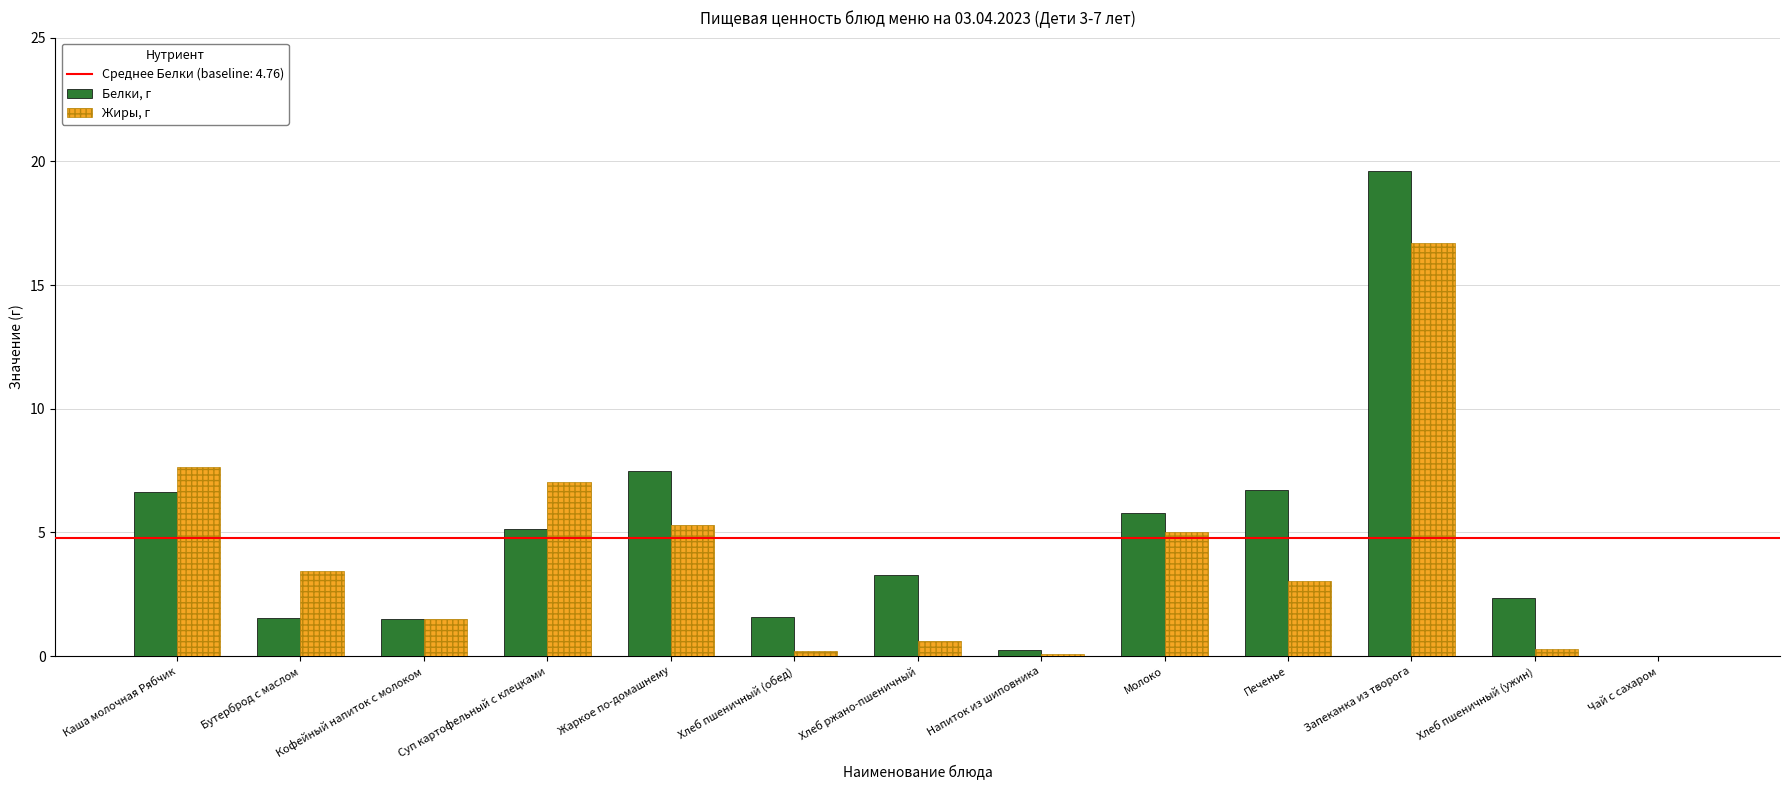

What is the sum of all Жиры, г values?

50.9